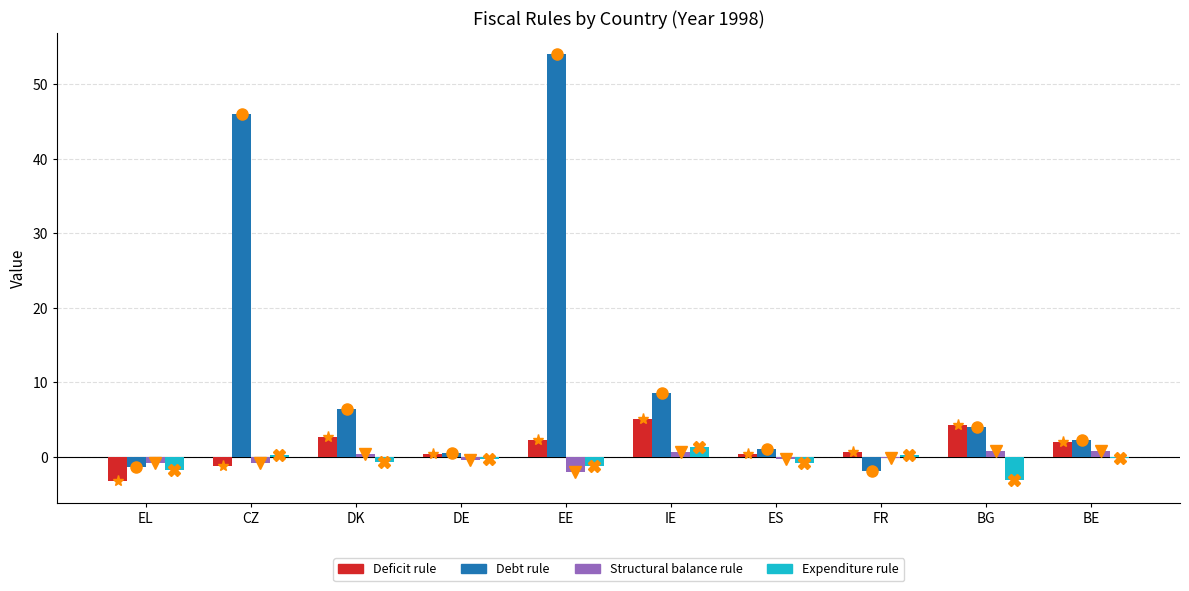

Is the value of Structural balance rule at ES greater than the value of Deficit rule at BE?

No